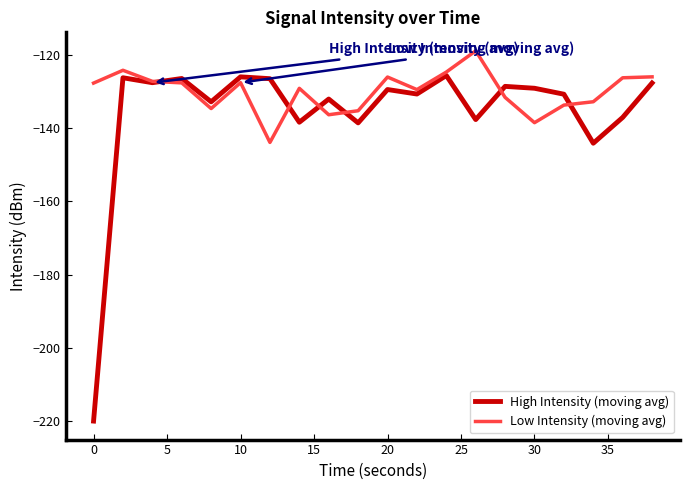

How many lines are shown in the chart?

2